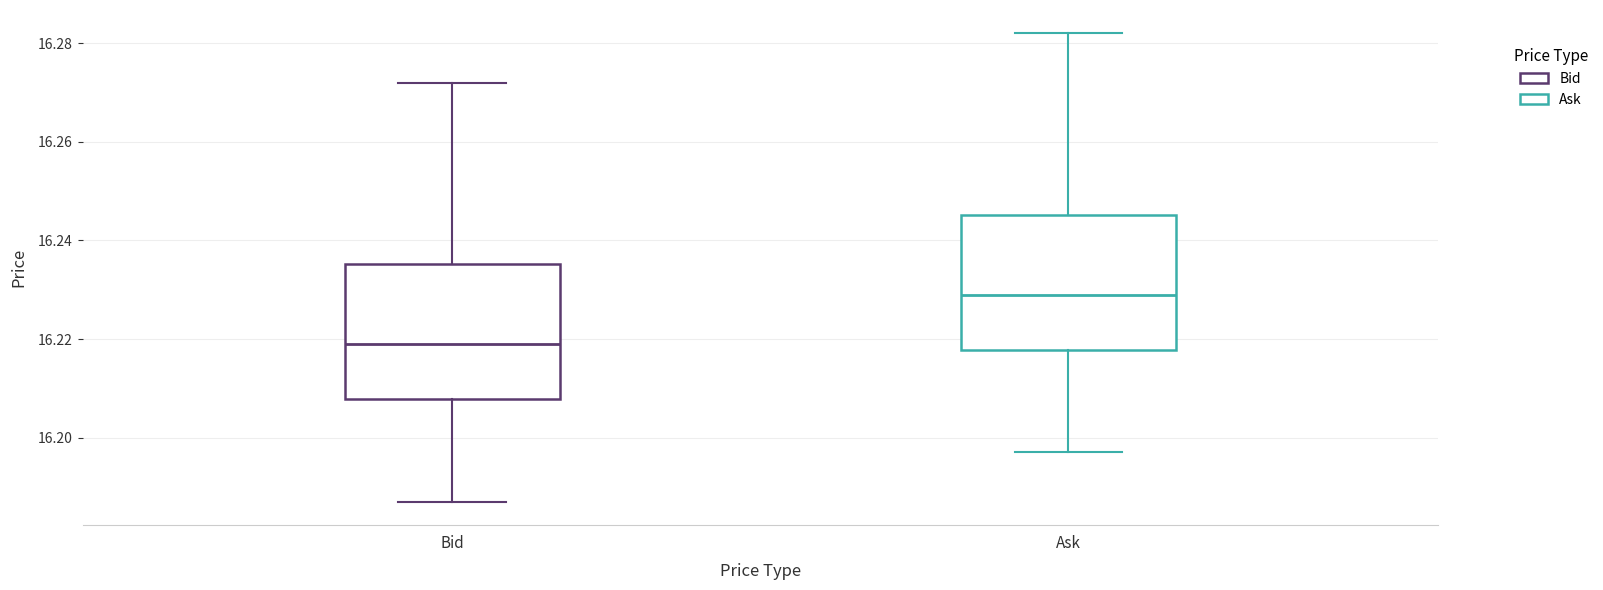

Which box has the highest median line?

Ask